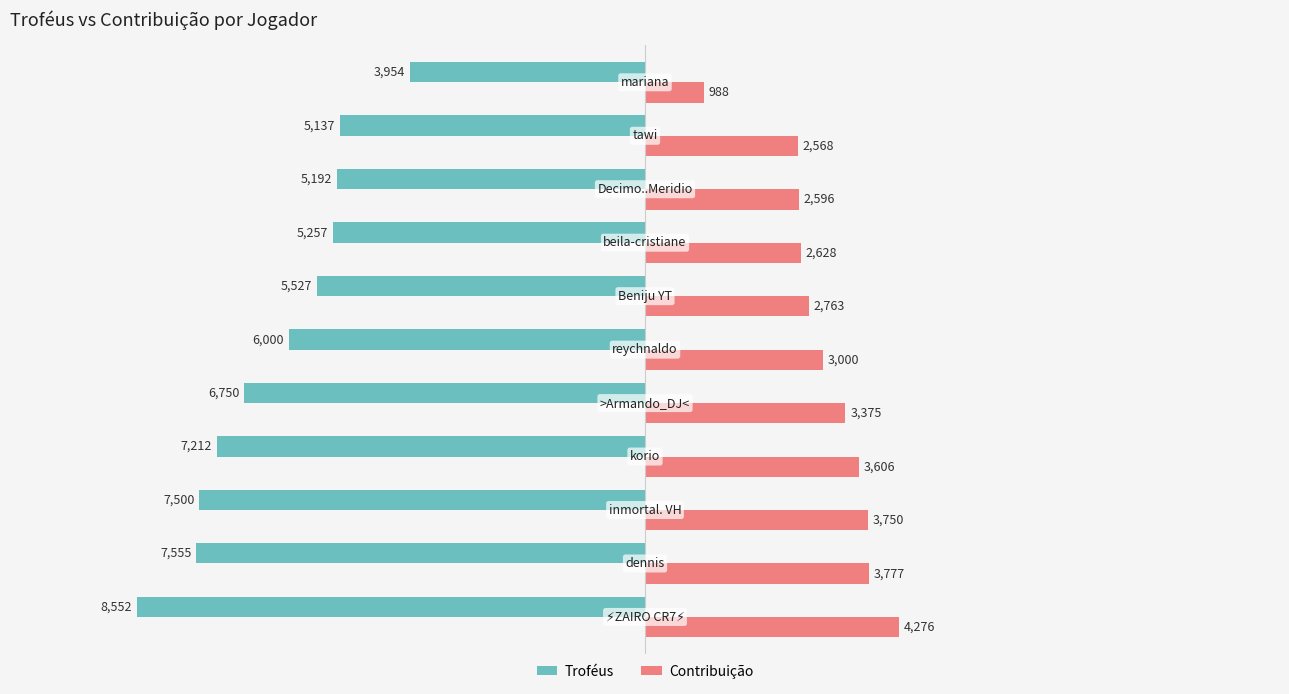

How many distinct data groups are displayed?

2